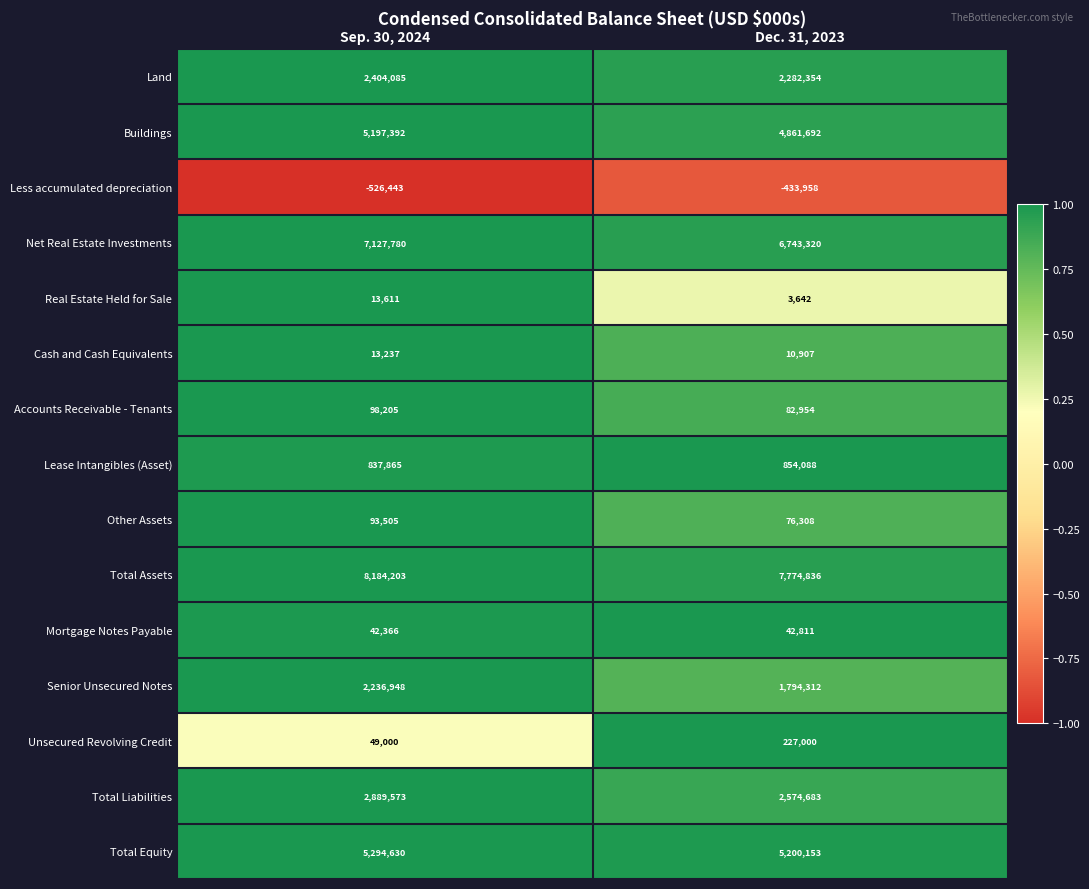

What is the approximate value of Unsecured Revolving Credit at Dec. 31, 2023, to the nearest 10?

227000